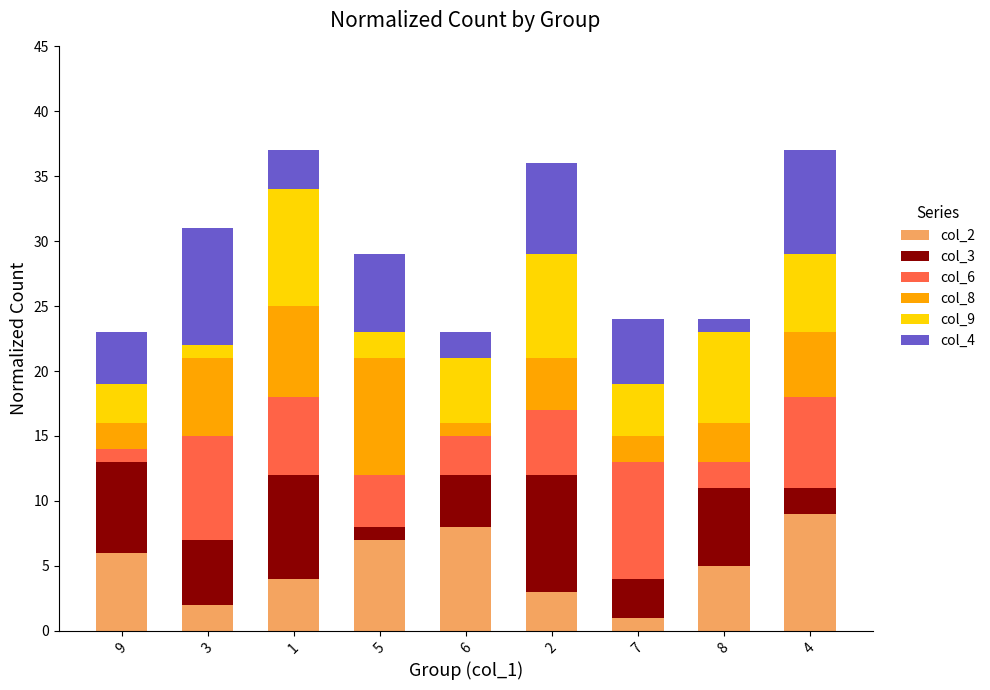

How many data points does each series have?

9